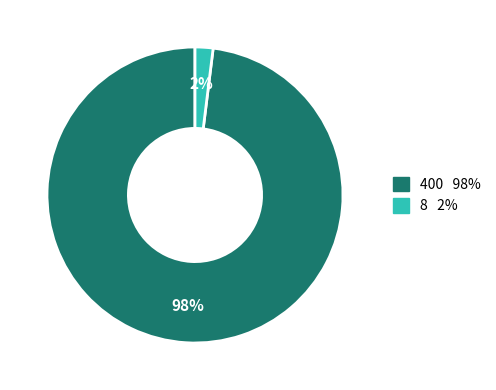

Between 400 and 8, which is larger?

400